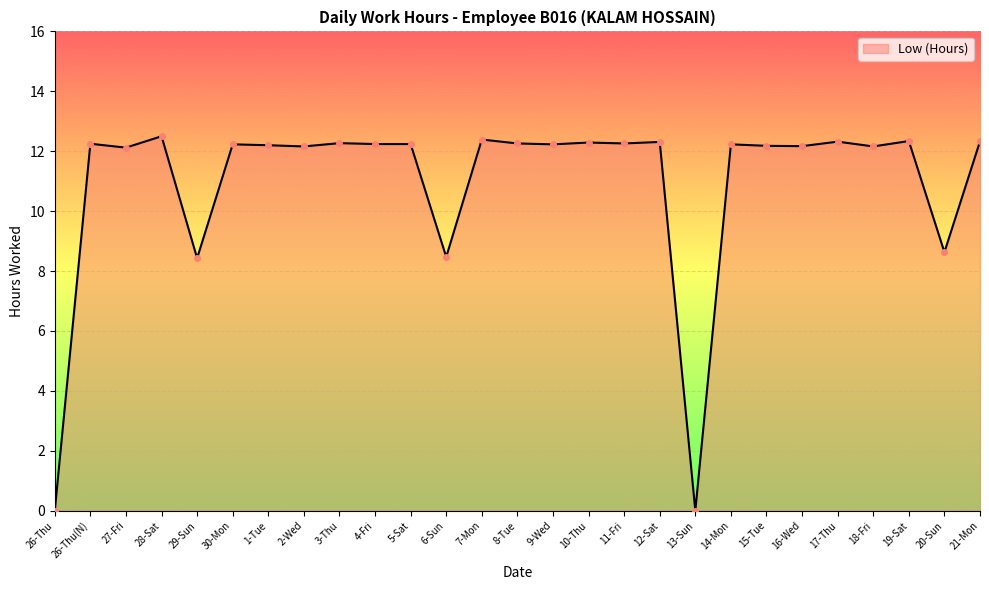

True or false: there are more than 2 points higher than both neighbors.

True